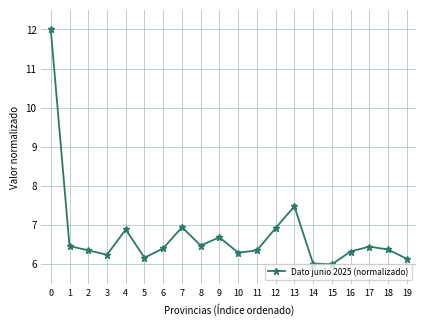

Does the chart have visible grid lines?

Yes